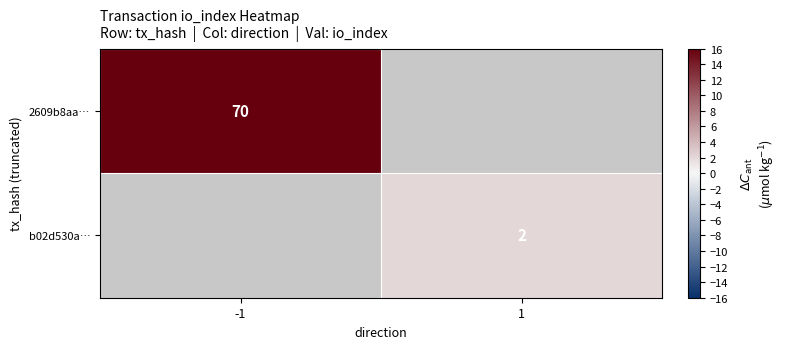

The 2609b8aa… series shows 102 at -1. True or false?

False